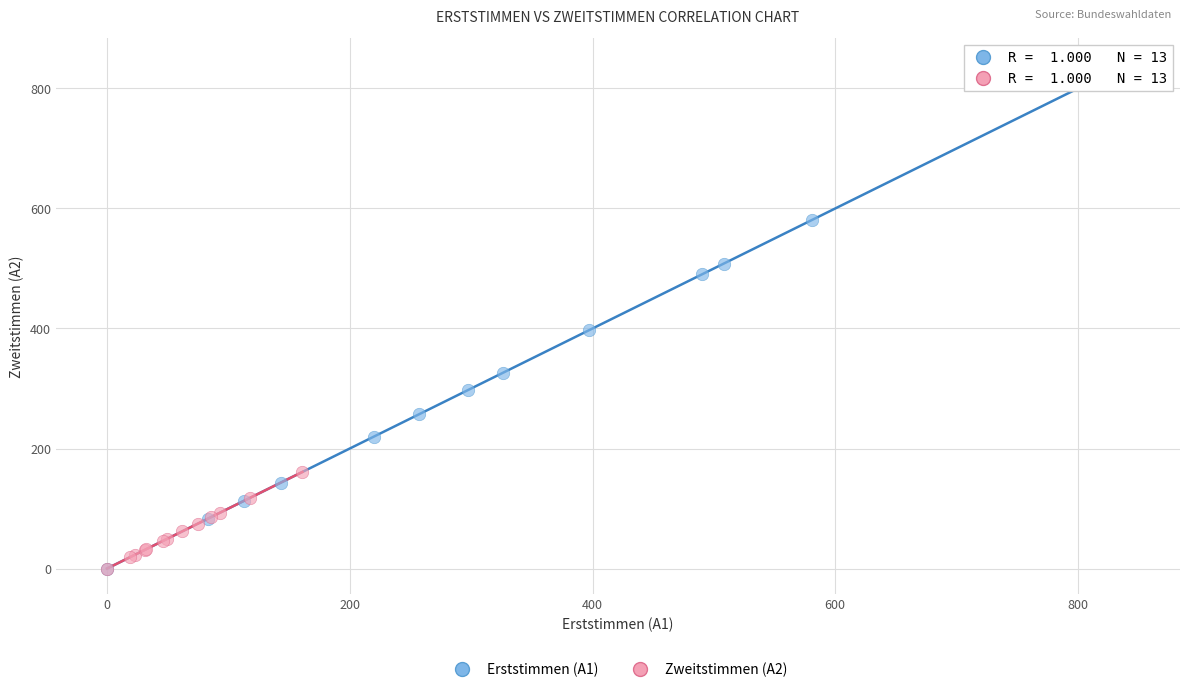

Which series reaches the maximum Y coordinate?

Erststimmen (A1)